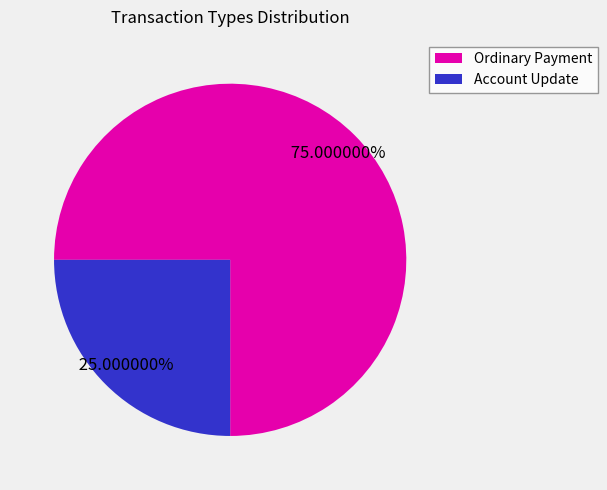

To the nearest percent, what percentage of the pie is Ordinary Payment?

75%